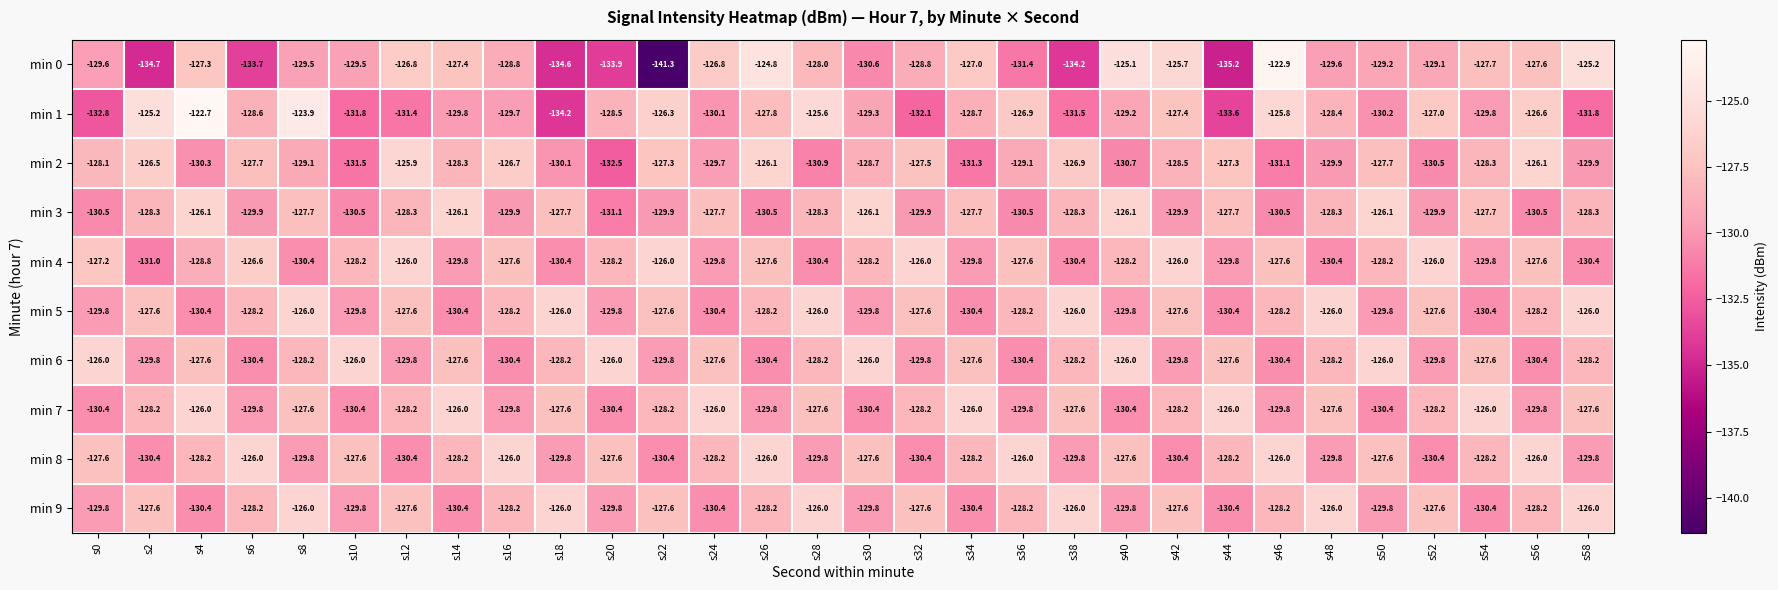

Read the min 1 value at s2.

-125.2